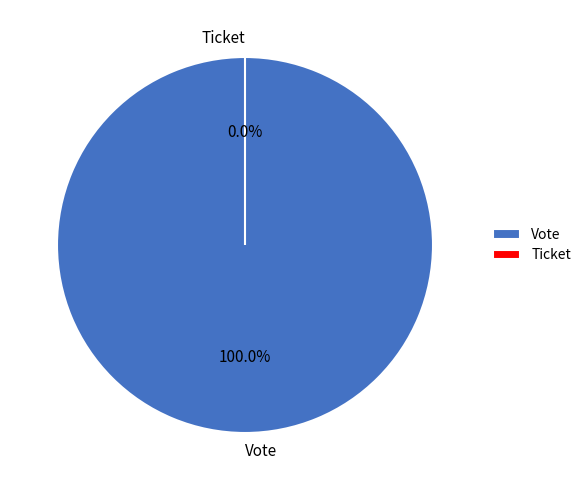

To the nearest percent, what is the difference between the largest and smallest slice percentages?

100%